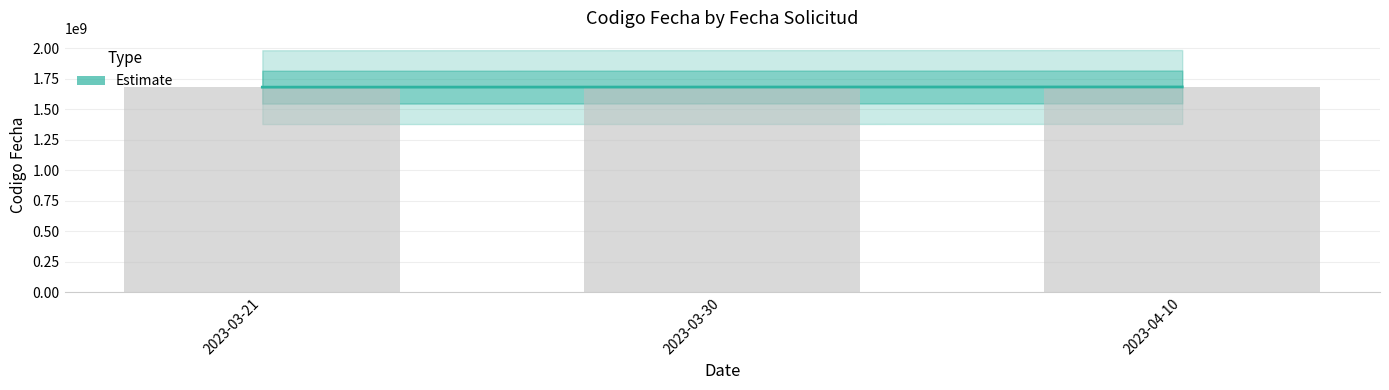

List the labels in order of value, largest first.

2023-04-10, 2023-03-30, 2023-03-21